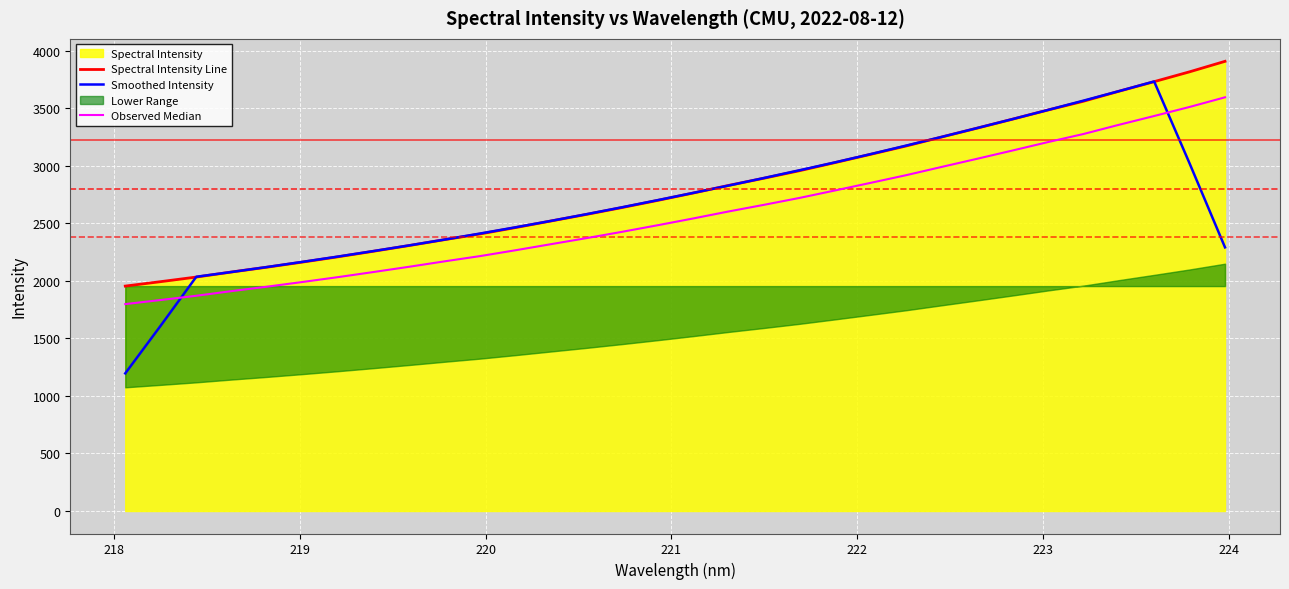

Reading left to right, what are all the values shown in this chart?

Spectral Intensity Line: 1954.1	1992.8	2032.7	2077.0	2118.9	2163.2	2209.1	2257.4	2306.8	2358.2	2407.7	2463.0	2520.4	2577.5	2637.0	2698.8	2762.8	2828.9	2891.8	2956.9	3027.3	3098.9	3171.2	3249.0	3325.9	3404.0	3483.7	3559.8	3646.6	3730.2	3815.7	3906.9
Smoothed Intensity: 1195.9	1611.3	2035.1	2076.9	2120.2	2165.1	2211.1	2258.9	2307.8	2358.6	2411.2	2465.4	2521.1	2579.4	2639.3	2701.0	2763.9	2827.9	2893.6	2960.8	3029.2	3100.7	3174.5	3249.8	3326.8	3404.5	3484.0	3564.9	3647.2	3731.9	3019.9	2290.6
Observed Median: 1797.8	1833.4	1870.1	1910.8	1949.3	1990.2	2032.4	2076.8	2122.3	2169.5	2215.1	2265.9	2318.8	2371.3	2426.0	2482.9	2541.8	2602.6	2660.5	2720.4	2785.1	2851.0	2917.5	2989.1	3059.9	3131.7	3205.0	3275.1	3354.9	3431.8	3510.5	3594.3